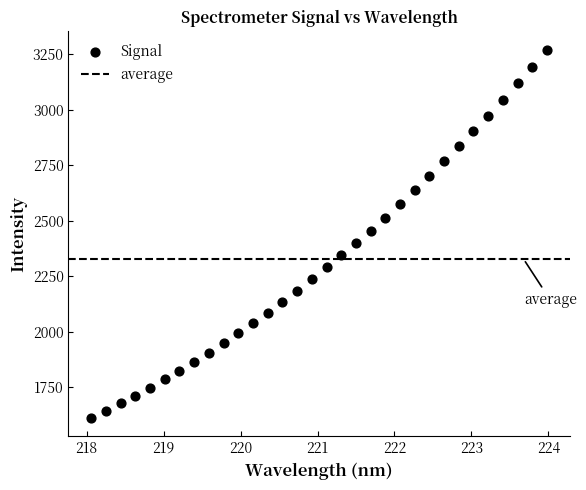

What is the range of X values (max minus min)?

5.9